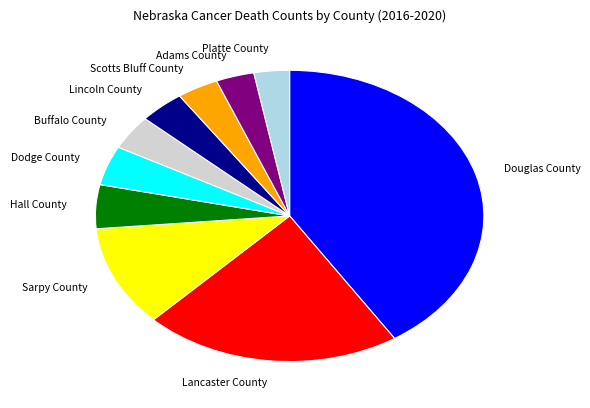

The Buffalo County slice represents 4% of the pie. True or false?

True